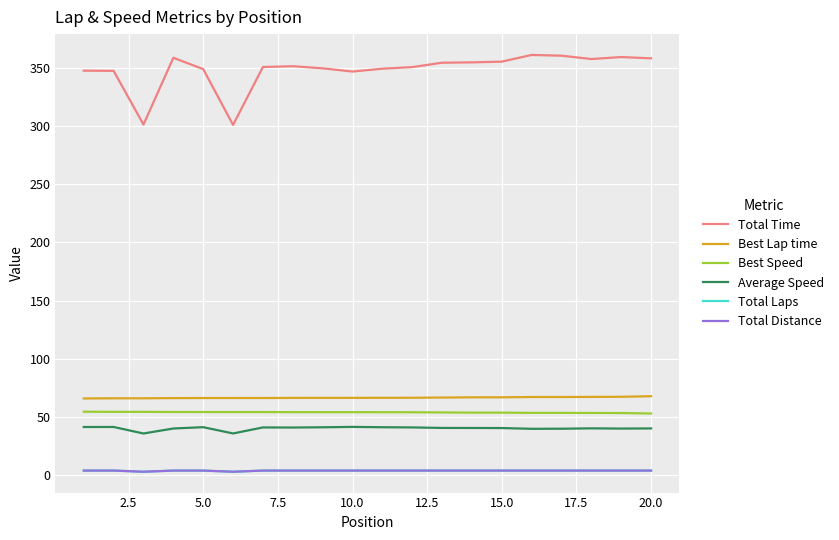

Is this an area chart (filled region under the line)?

No